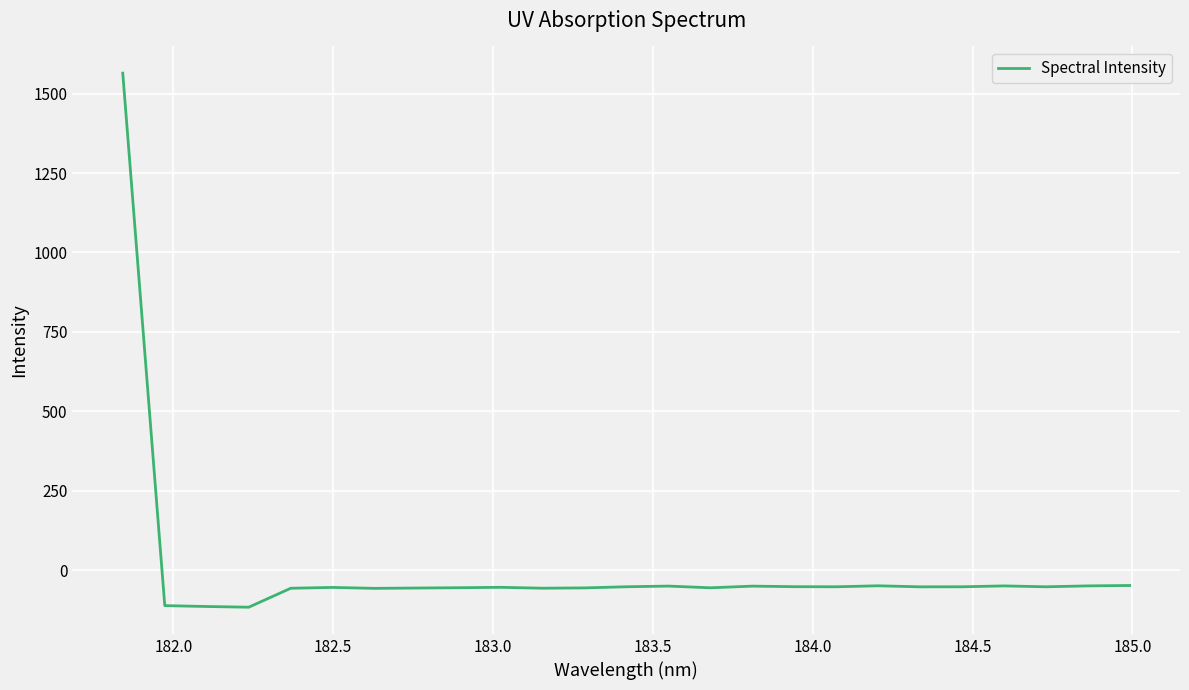

What is the average value?

4.5